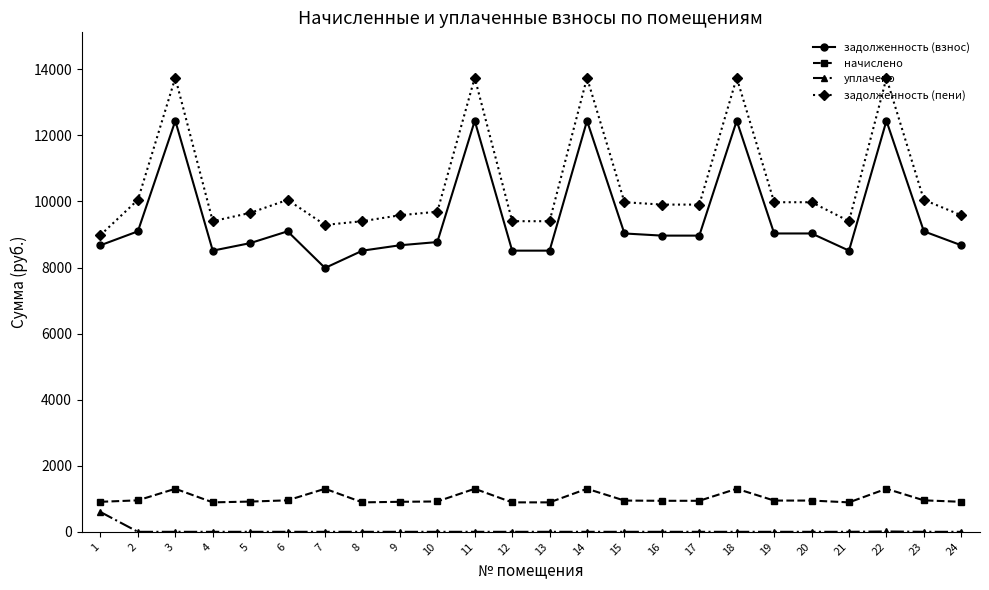

At which label does уплачено reach its peak?

1